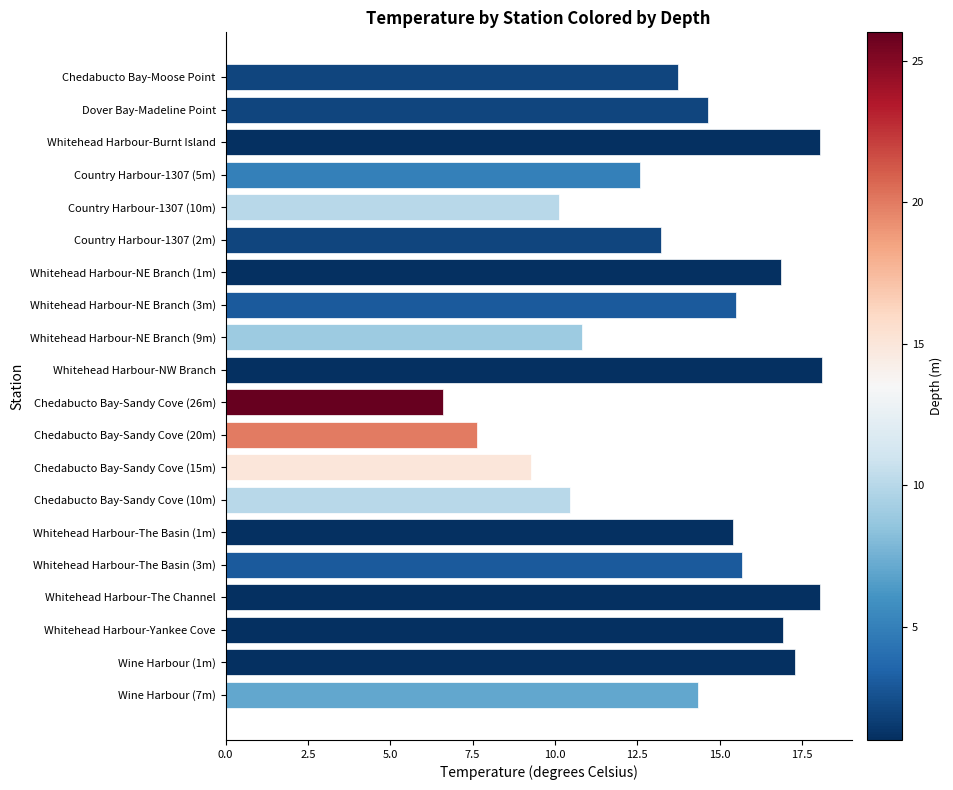

What is the value of the 5th bar from the top?

10.1